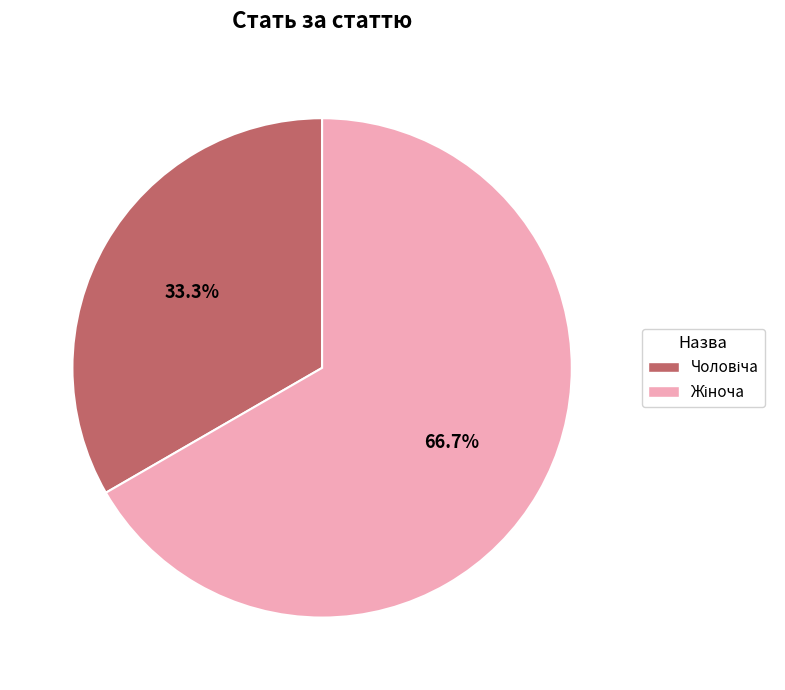

How many slices are in this pie chart?

2